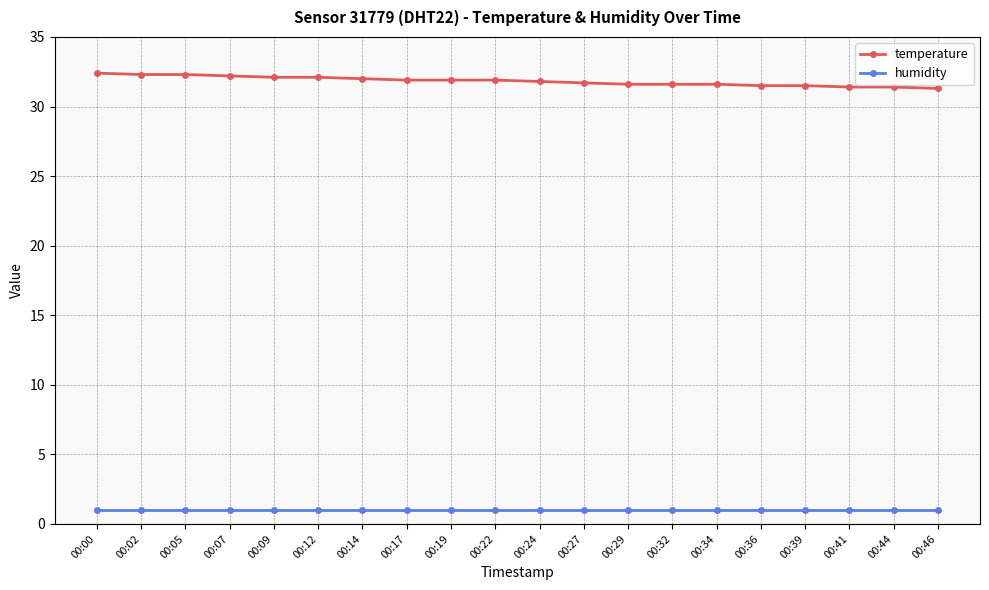

True or false: humidity and temperature cross at least once.

False